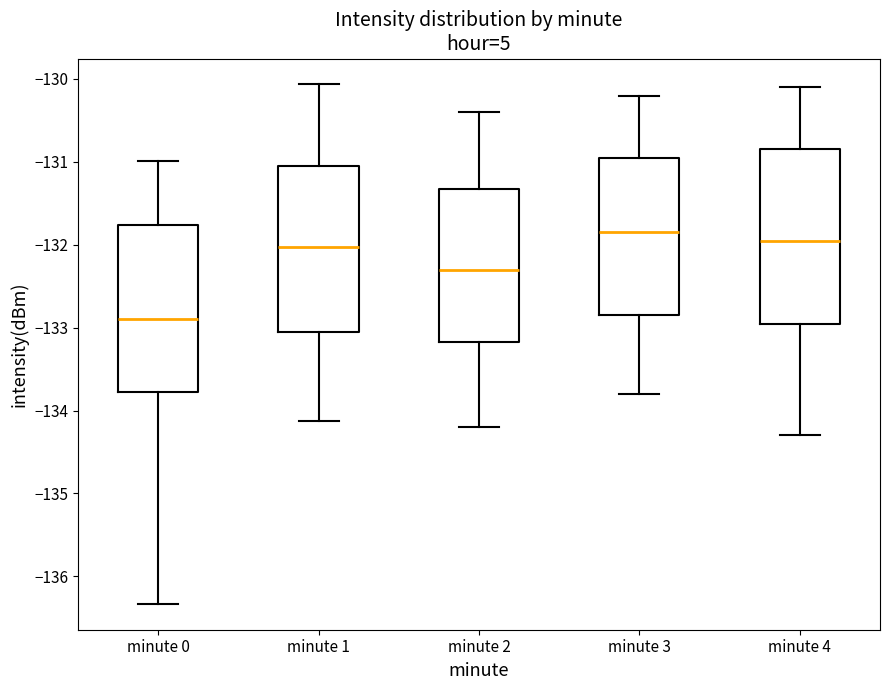

Reading left to right, read every box against the y-axis: the position of its median line, the range the box covers, and the ends of its whiskers. The values are not printed on the chart, so give them approximately, as read against the axis.

minute 0: median -132.9, box -133.8 to -131.8, whiskers -136.3 to -131.0
minute 1: median -132.0, box -133.0 to -131.0, whiskers -134.1 to -130.1
minute 2: median -132.3, box -133.2 to -131.3, whiskers -134.2 to -130.4
minute 3: median -131.8, box -132.8 to -130.9, whiskers -133.8 to -130.2
minute 4: median -131.9, box -132.9 to -130.8, whiskers -134.3 to -130.1